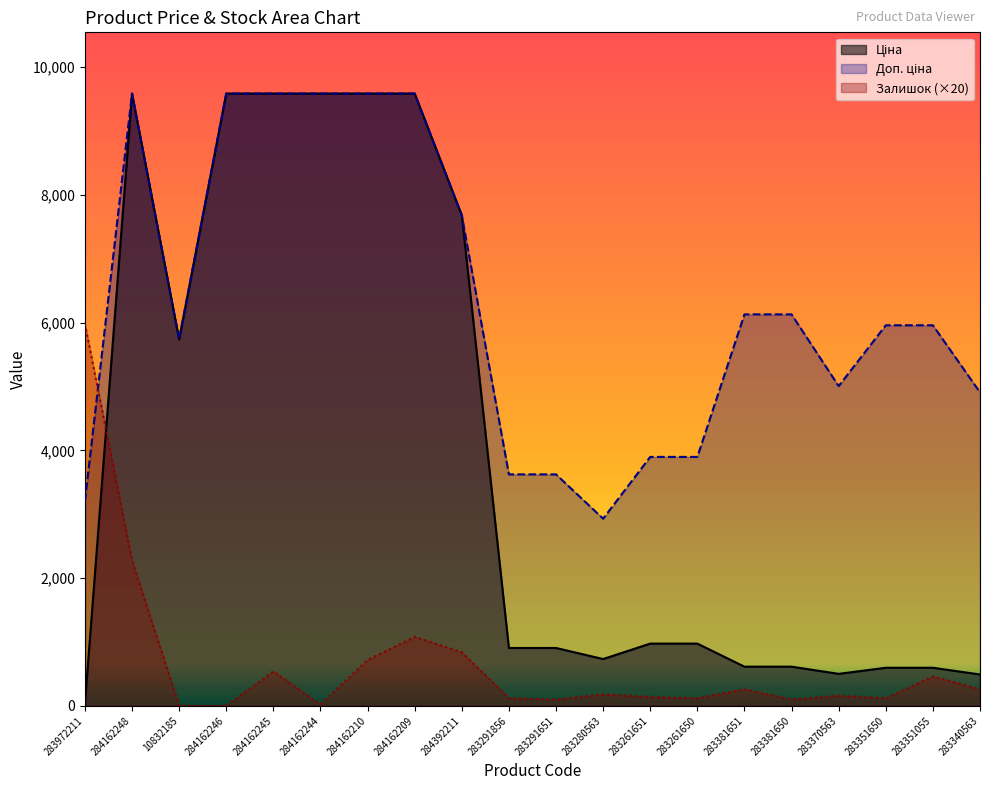

Where does the Залишок series first go above 180?

283972211